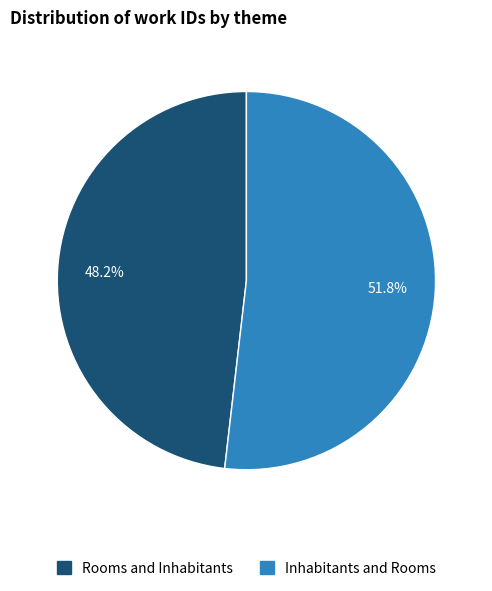

Which category has the biggest portion of the pie?

Inhabitants and Rooms